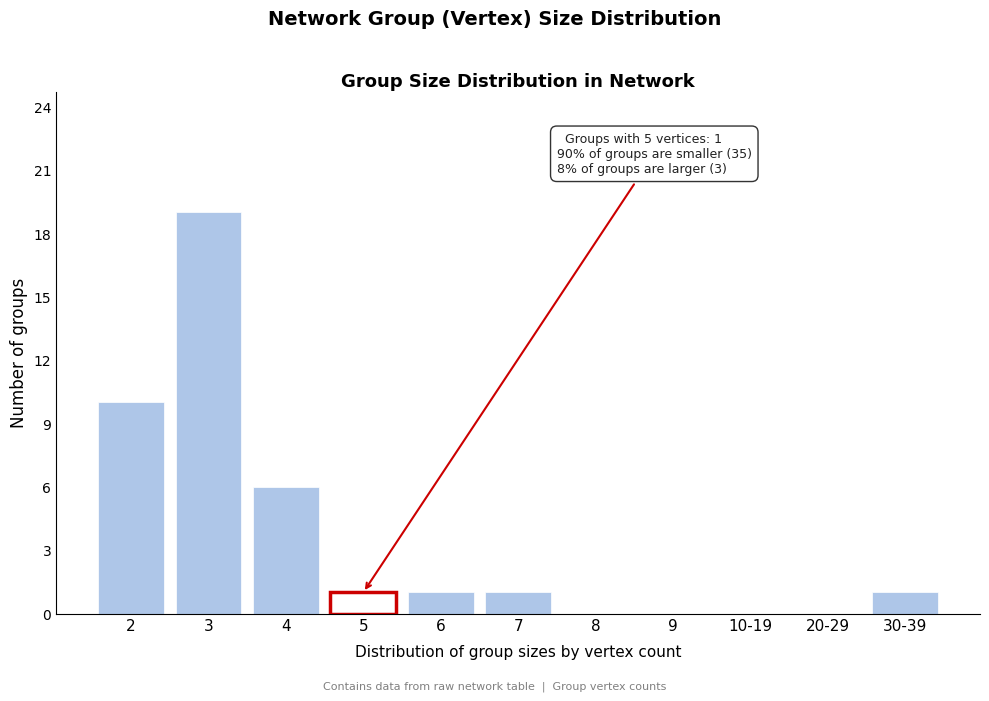

Reading left to right, what are all the values shown in this chart?

2=10	3=19	4=6	5=1	6=1	7=1	8=0	9=0	10-19=0	20-29=0	30-39=1